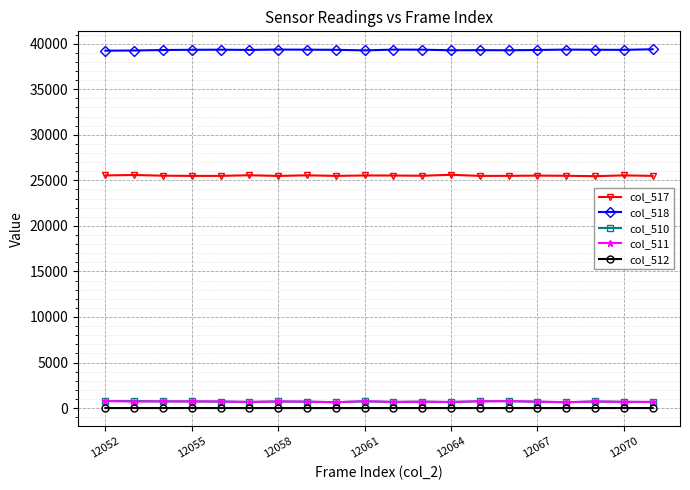

True or false: col_517 and col_518 cross at least once.

False